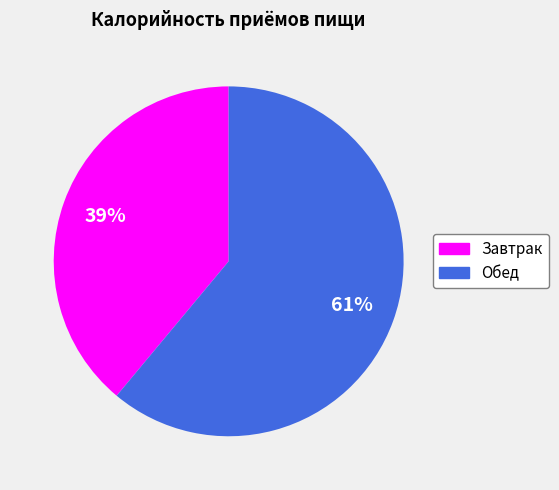

Which slice represents more than half of the pie?

Обед